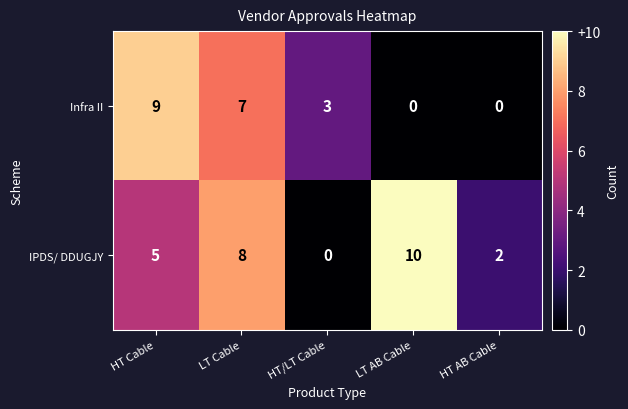

How many series are shown in this chart?

2